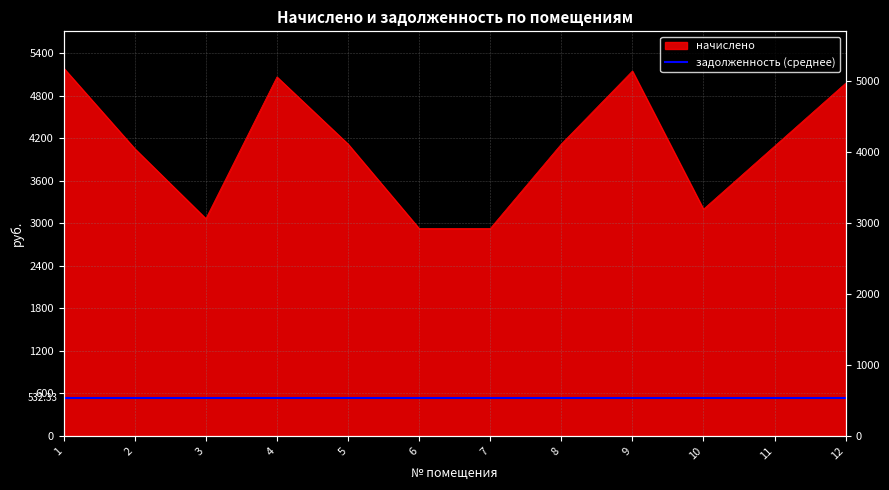

What is the maximum value shown in the chart?

5187.7